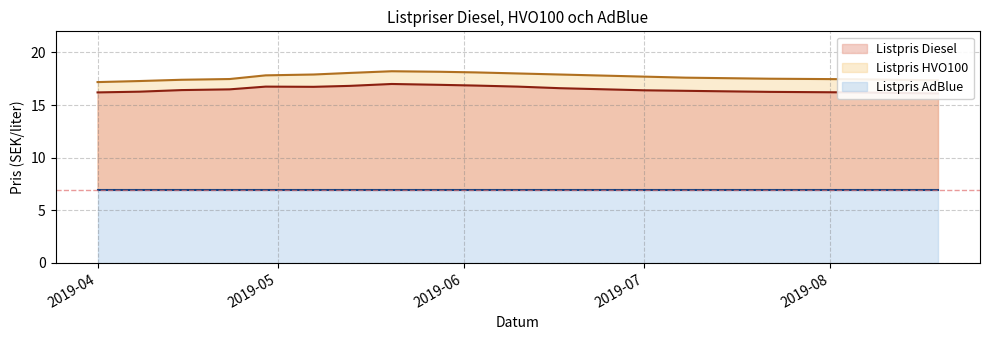

Is it true that Listpris Diesel equals 16.4 at 2019-07-08?

True